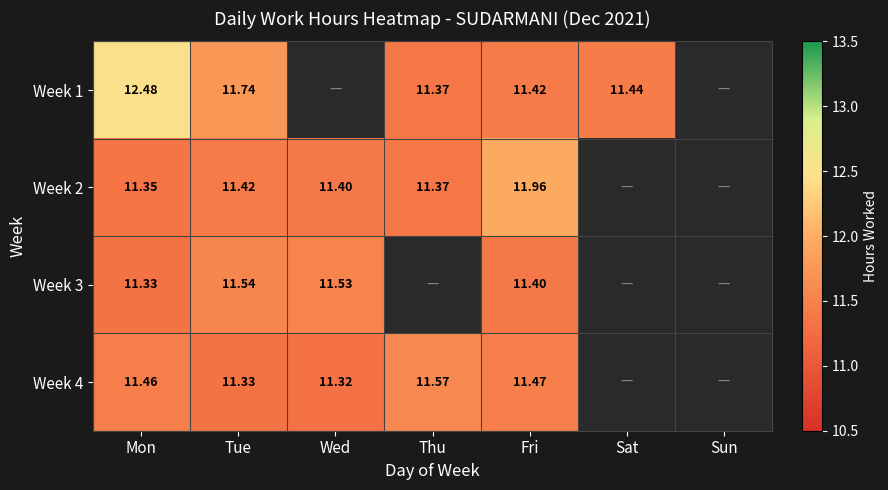

Is the value of Week 2 at Fri greater than the value of Week 3 at Mon?

Yes